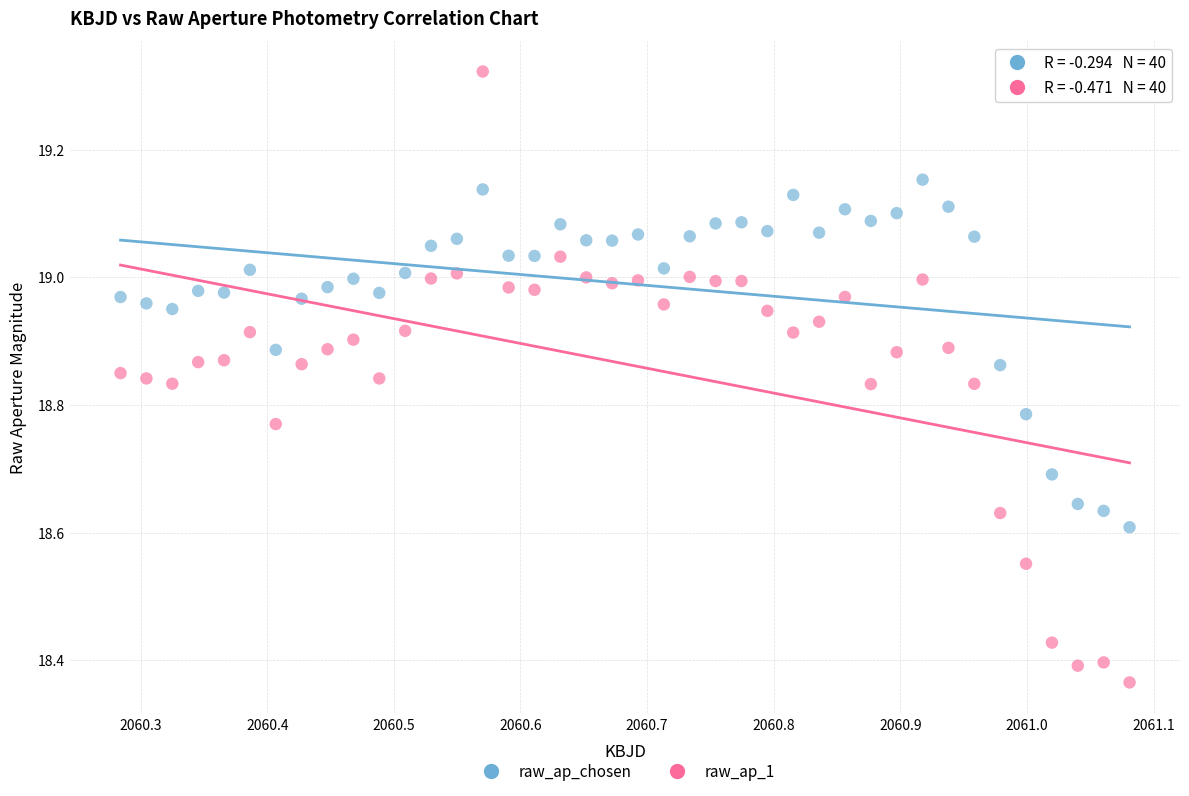

Which series reaches the minimum Y coordinate?

raw_ap_1